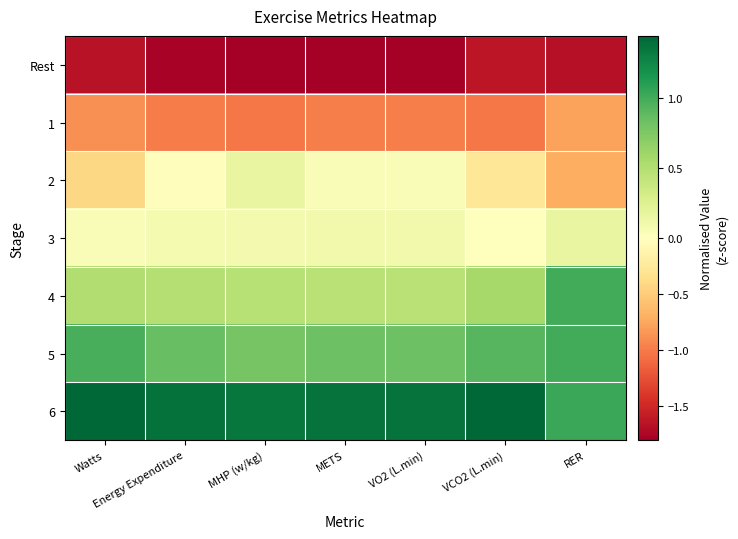

What is the greatest value displayed?

1.4